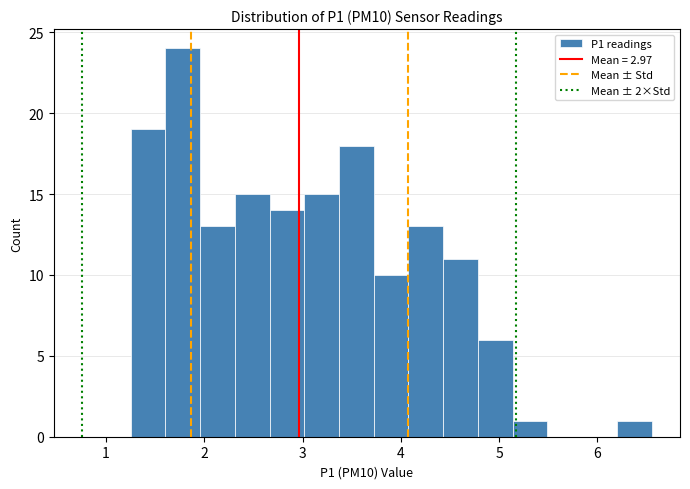

Read against the x-axis, roughly where is the centre of the tallest bar?

1.8